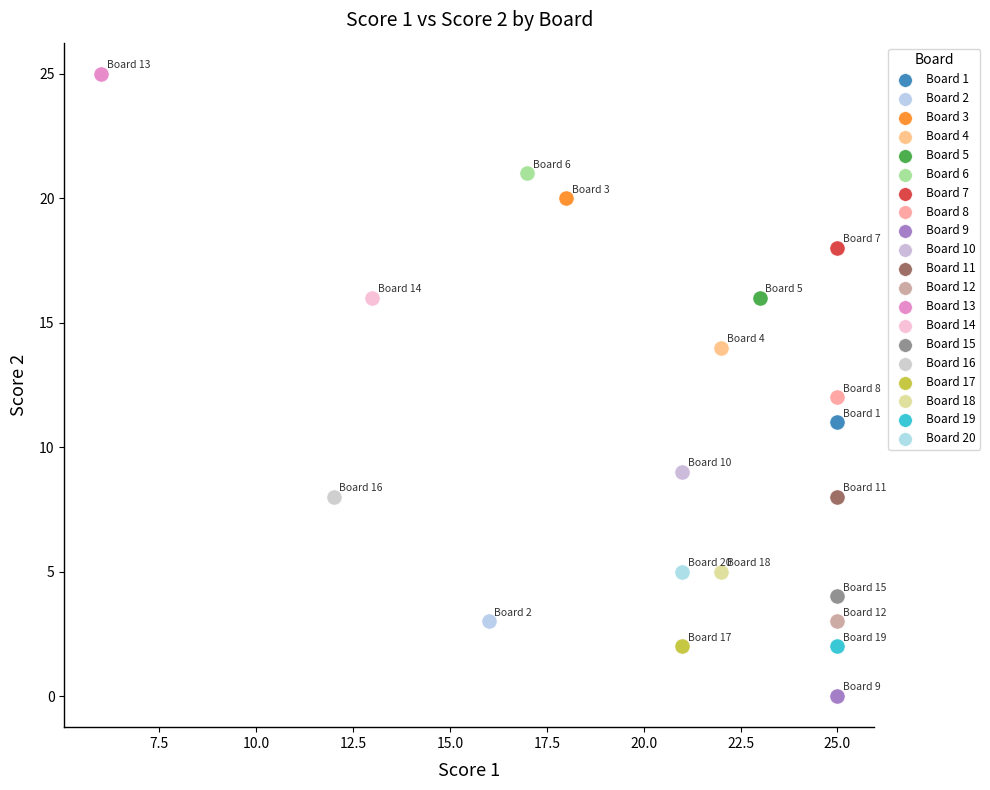

What are all the series names shown in the legend?

Board 1, Board 2, Board 3, Board 4, Board 5, Board 6, Board 7, Board 8, Board 9, Board 10, Board 11, Board 12, Board 13, Board 14, Board 15, Board 16, Board 17, Board 18, Board 19, Board 20